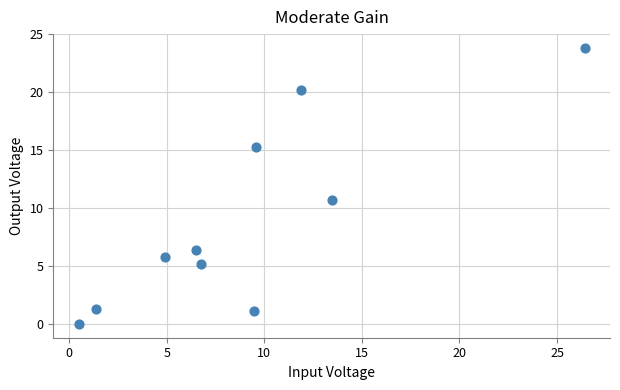

What Y value in the scatter plot is closest to 11?

10.7